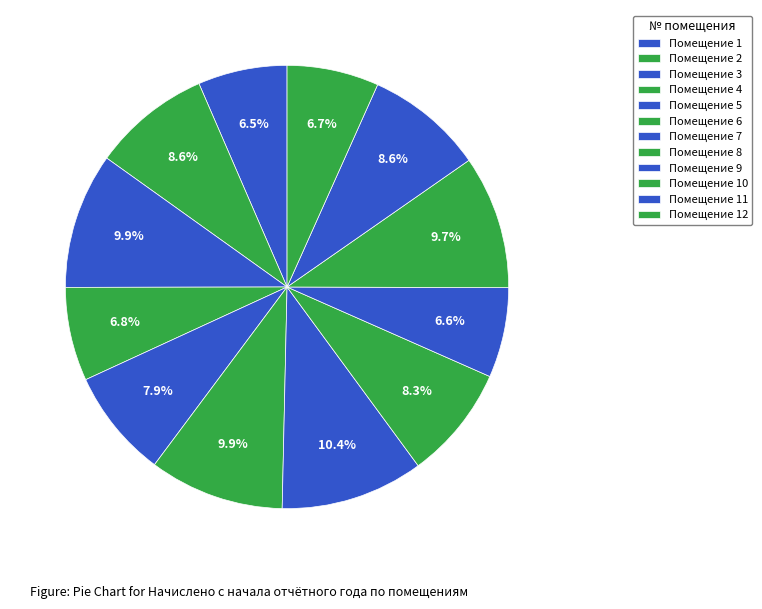

Rank the categories by value from lowest to highest.

1, 9, 12, 4, 5, 8, 2, 11, 10, 6, 3, 7